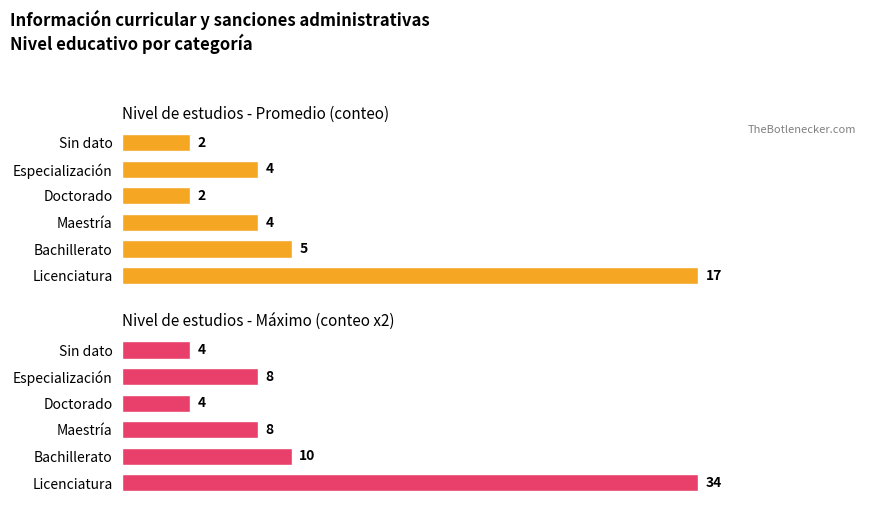

List the series in order of their peak value, highest first.

Nivel de estudios - Máximo (conteo x2), Nivel de estudios - Promedio (conteo)